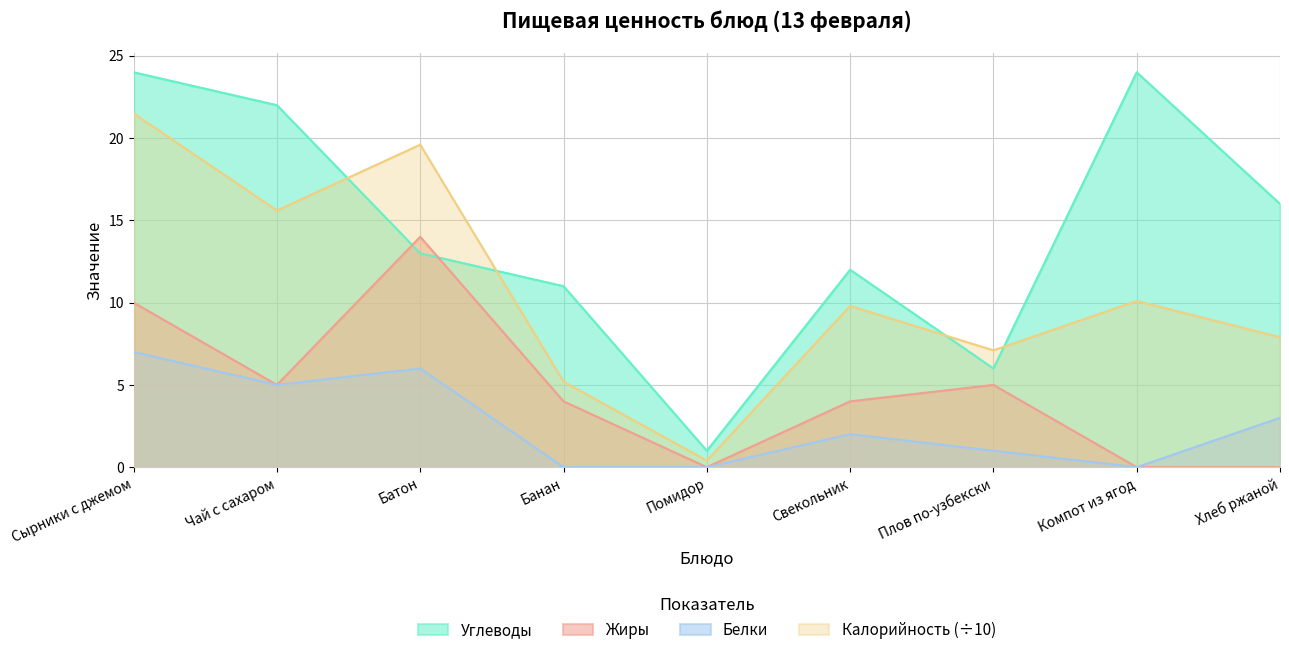

Is the value of Калорийность at Сырники с джемом greater than the value of Углеводы at Батон?

Yes